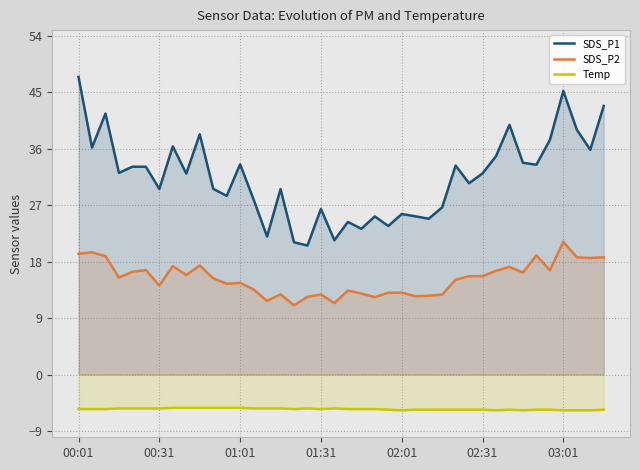

What is the difference between the highest and lowest values at 10?

34.9